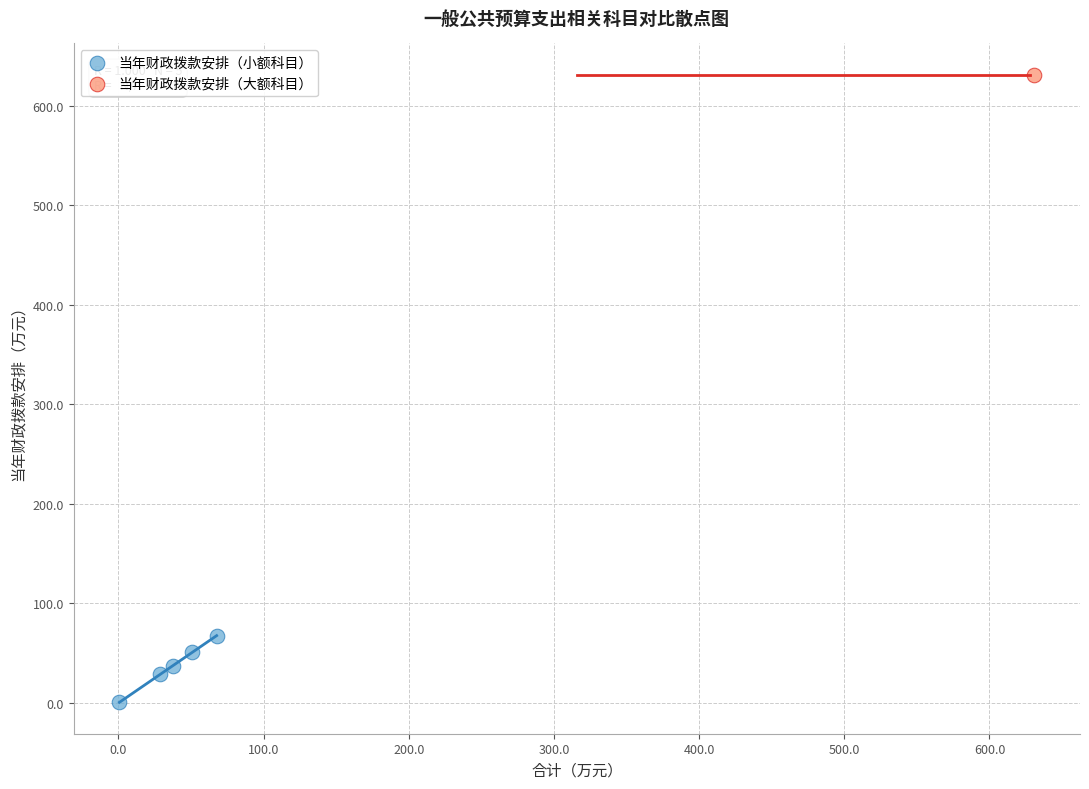

What are all the series names shown in the legend?

当年财政拨款安排（小额科目）, 当年财政拨款安排（大额科目）